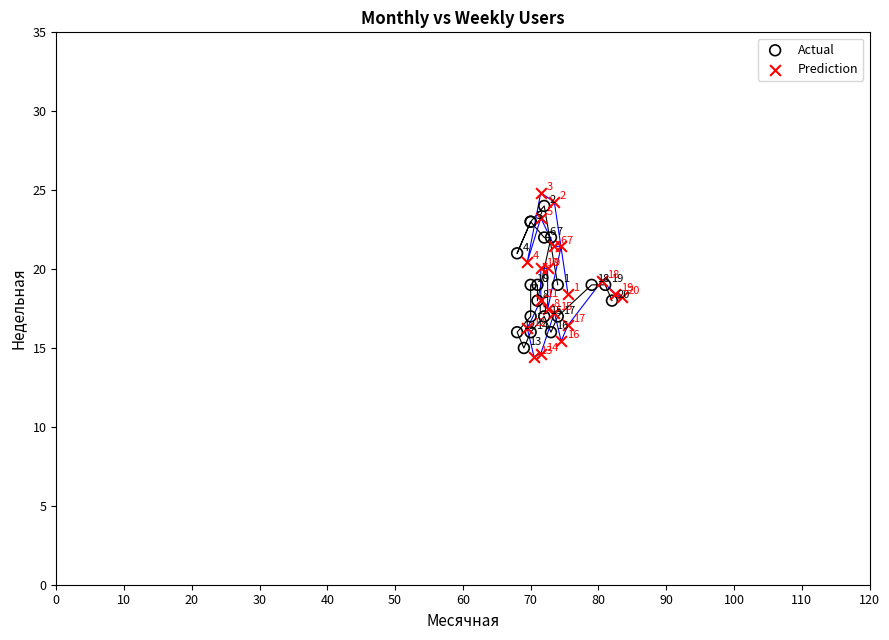

Which series has the widest spread of Y values?

Prediction